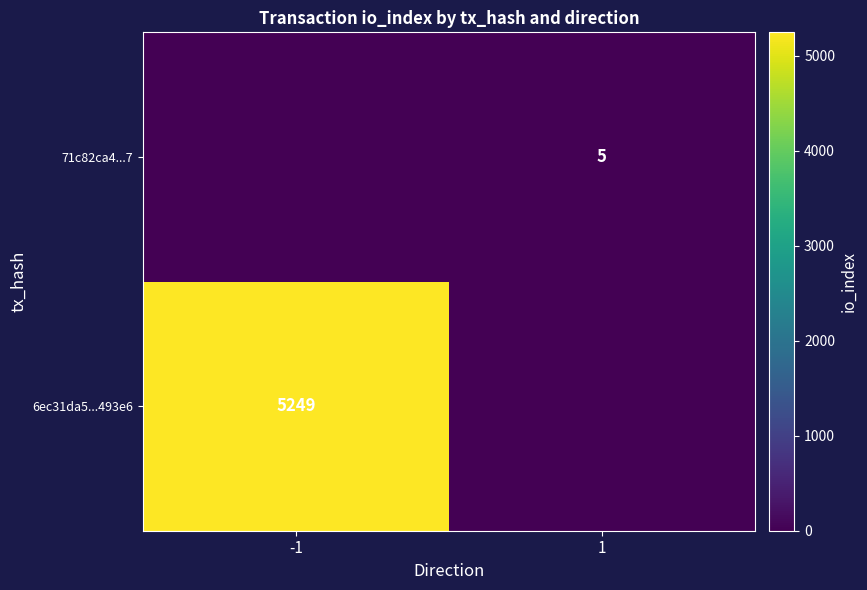

The 6ec31da5...493e6 series shows 5249 at -1. True or false?

True